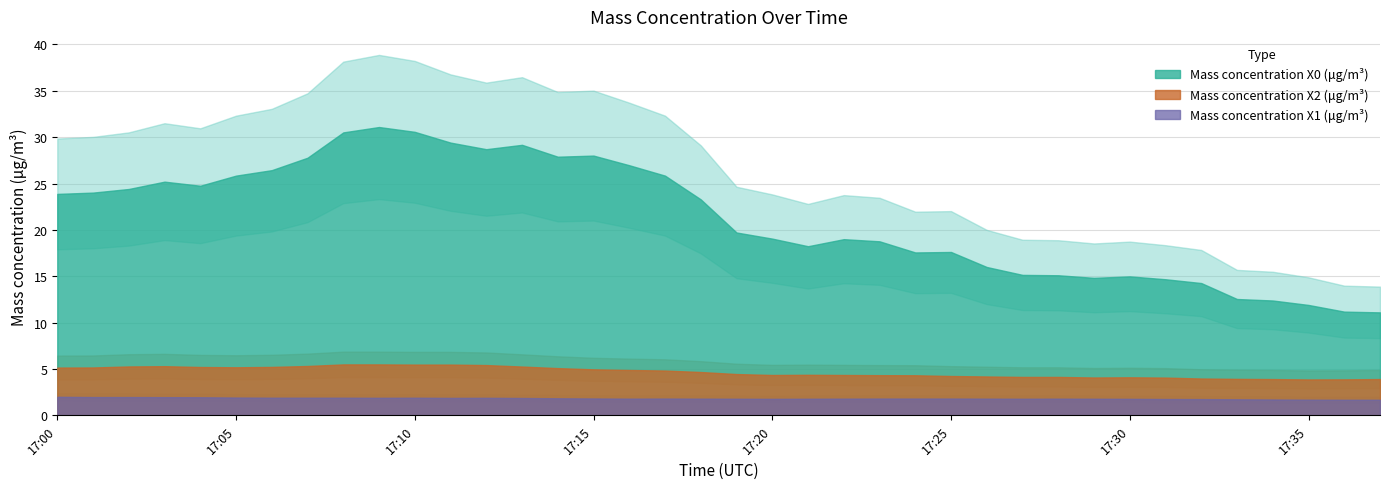

What are all the series names shown in the legend?

Mass concentration X0 (μg/m³), Mass concentration X2 (μg/m³), Mass concentration X1 (μg/m³)